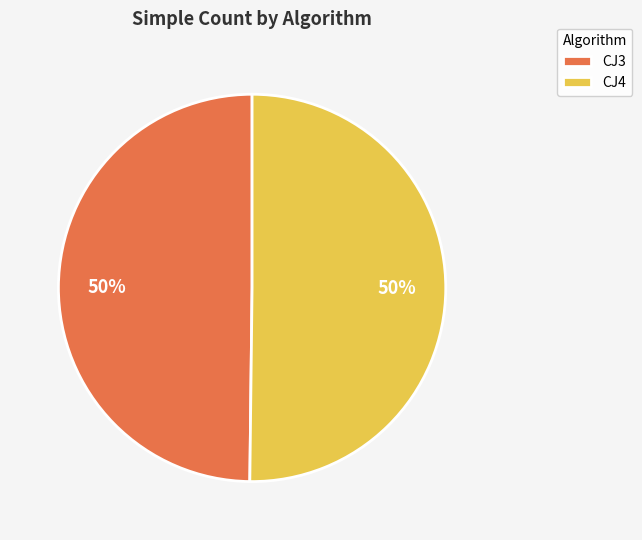

To the nearest percent, what portion does CJ4 represent?

50%